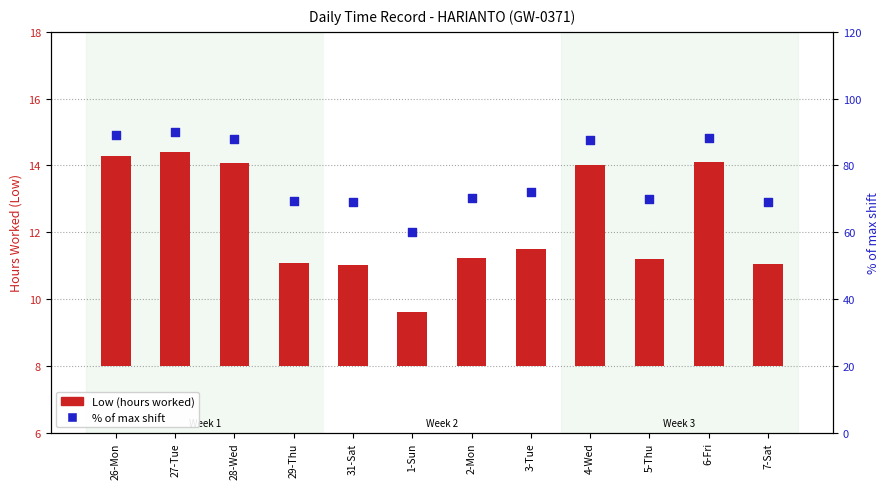

Which series has the largest total across all categories?

% of max shift